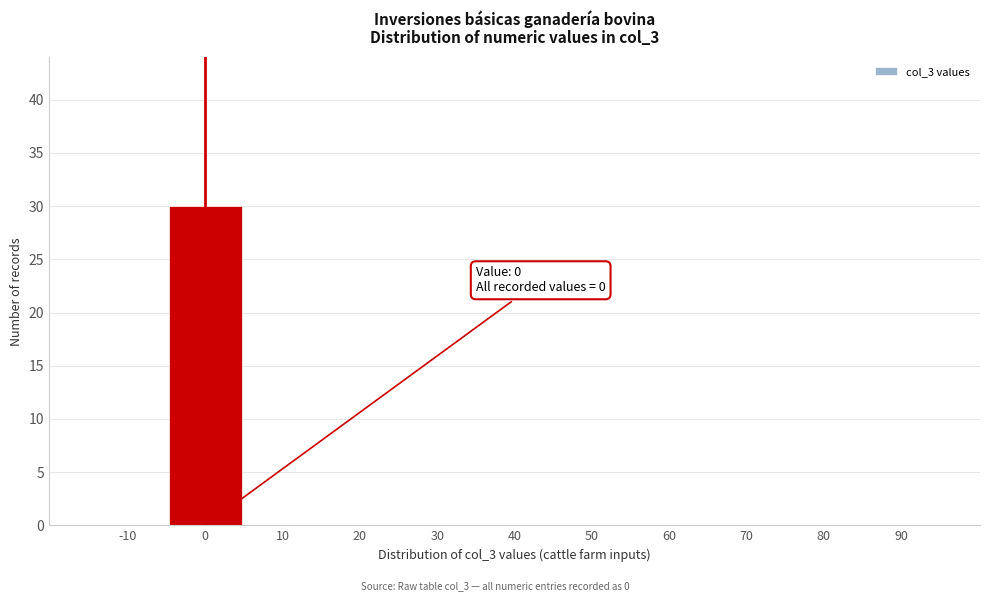

Reading left to right, list all the values displayed in this chart.

-10=0	0=30	10=0	20=0	30=0	40=0	50=0	60=0	70=0	80=0	90=0